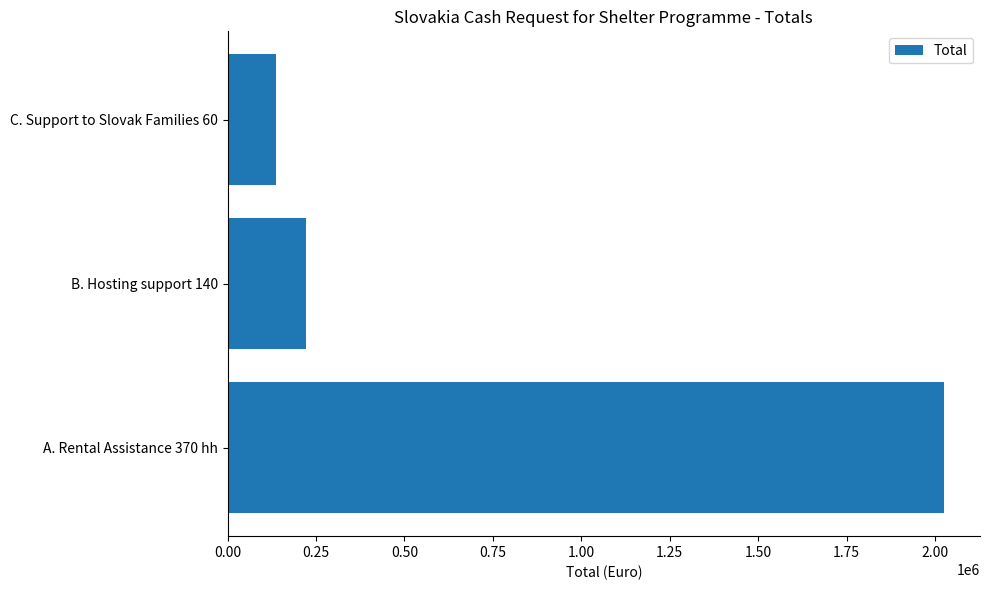

Where is the data nearest to the value 1080946?

B. Hosting support 140